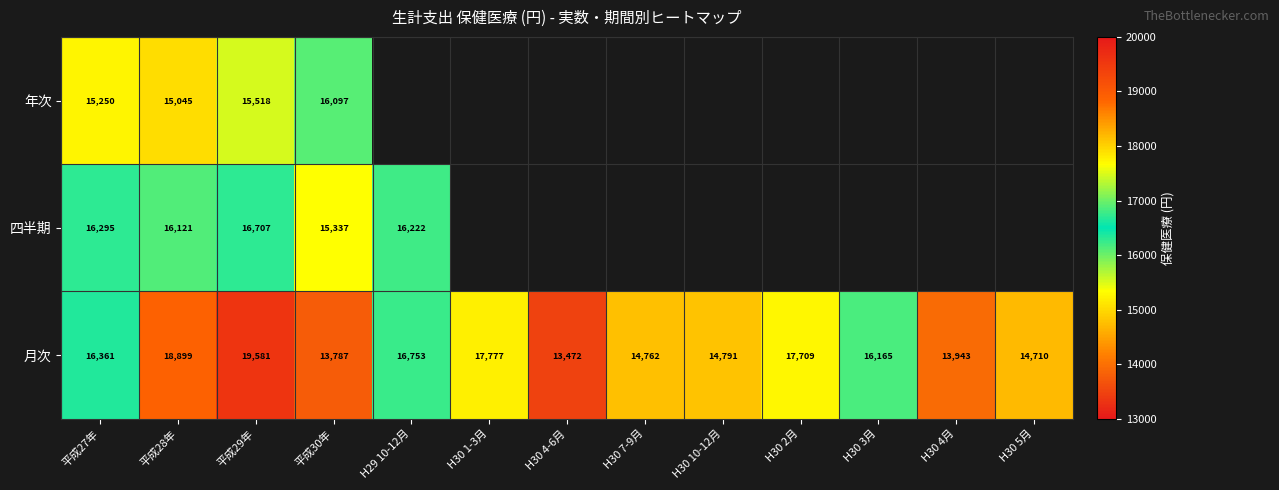

The value of 年次 at 平成29年 is 7021. True or false?

False